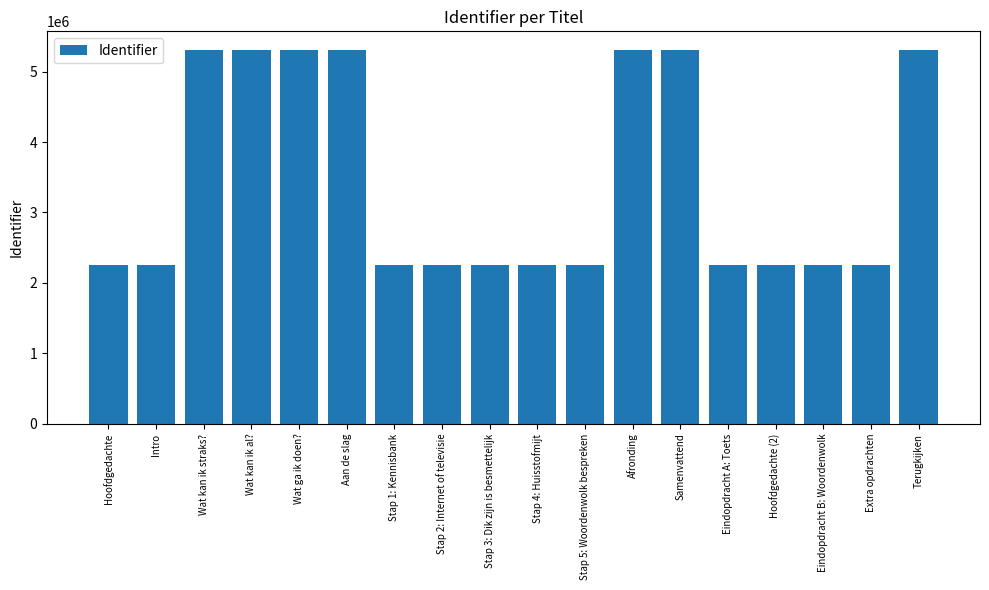

How many data points does each series have?

18